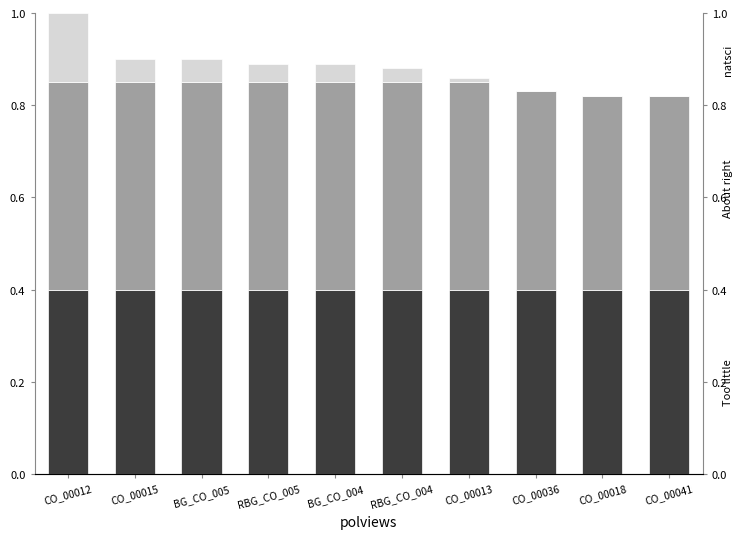

How many groups of bars are there?

10